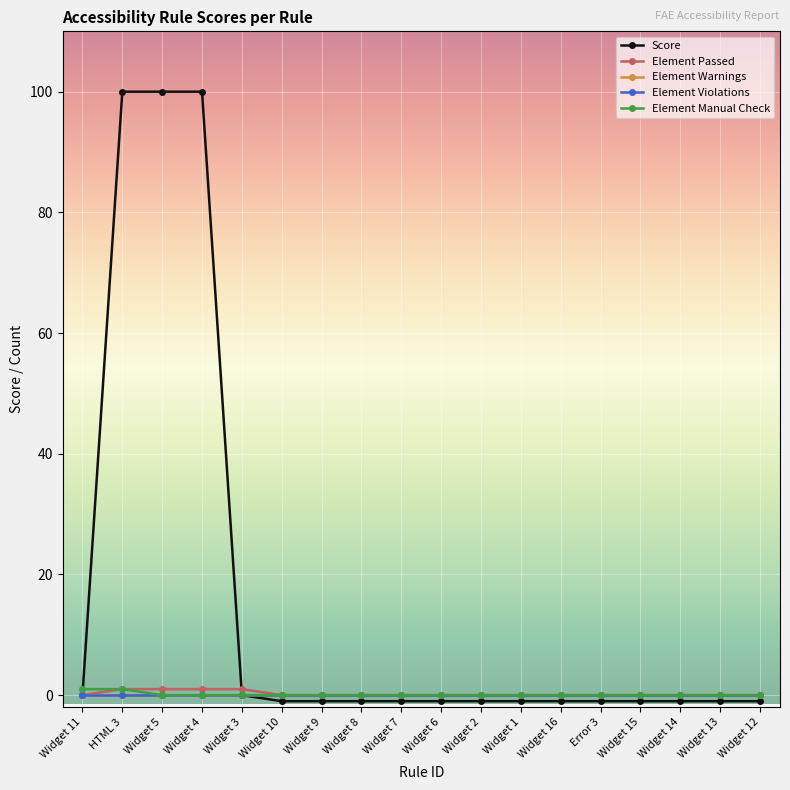

True or false: Element Manual Check and Element Passed intersect in this chart.

False